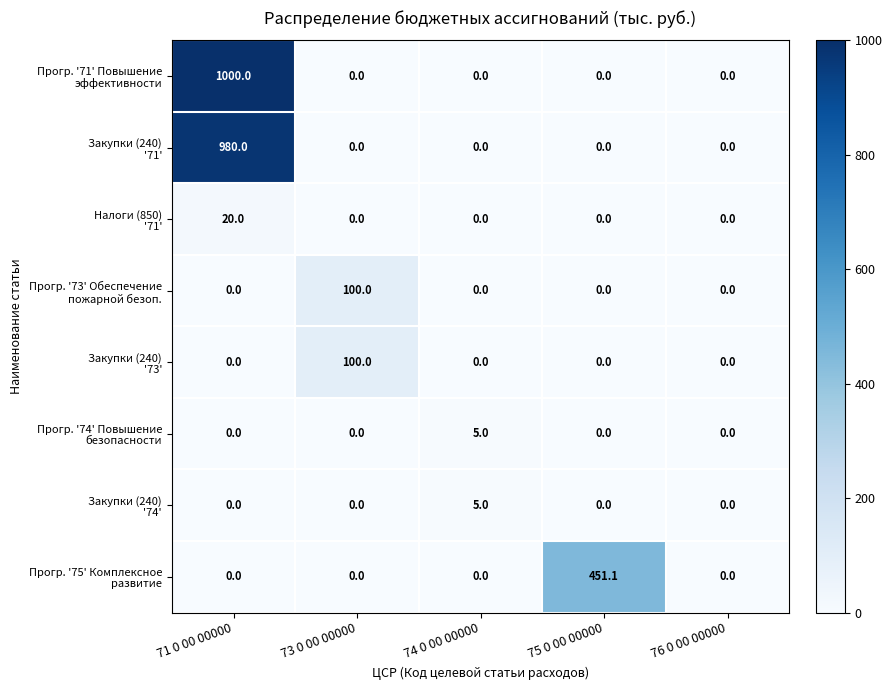

At which category is the sum across all series the highest?

71 0 00 00000